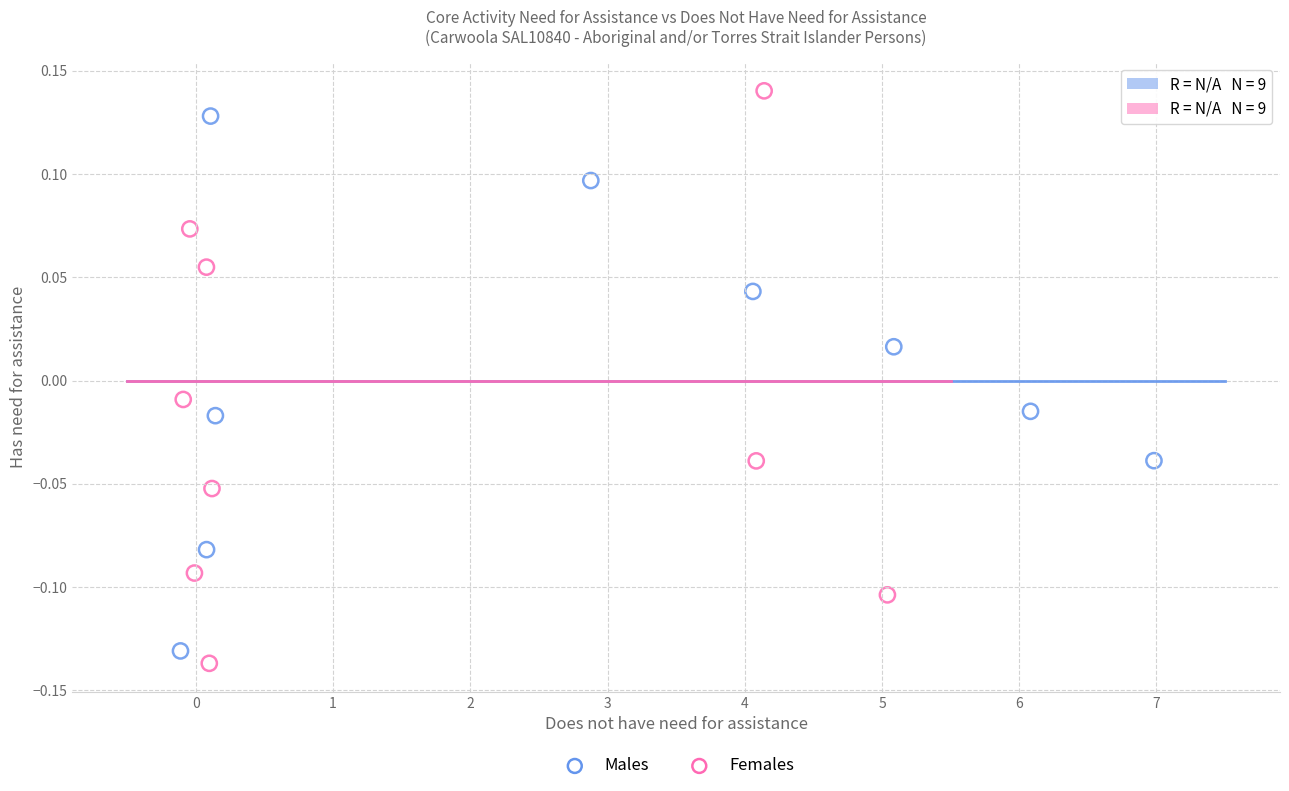

What are all the series names shown in the legend?

Males, Females